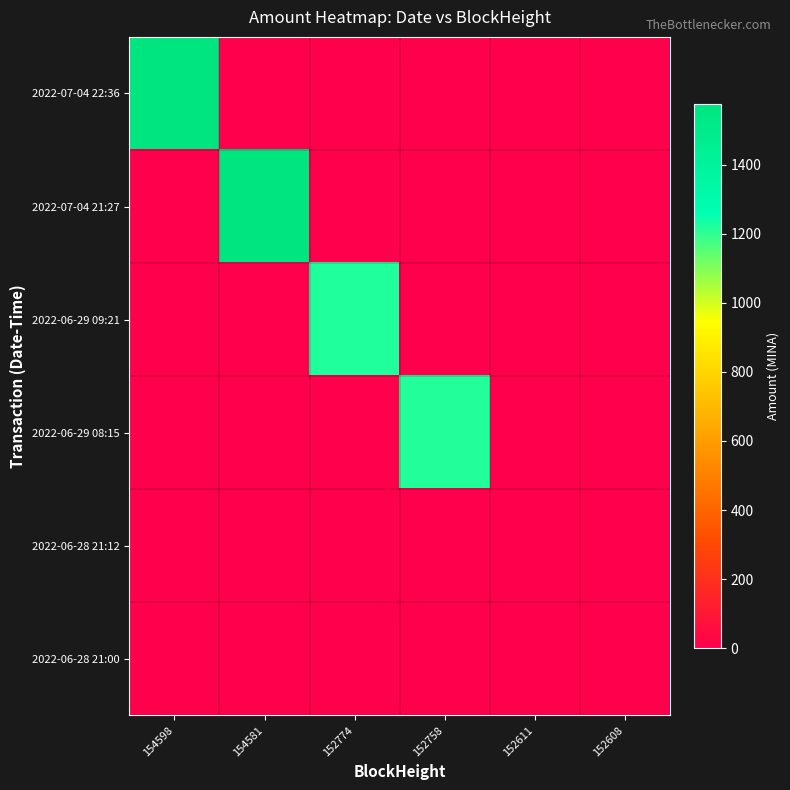

At which category is the sum across all series the highest?

154581